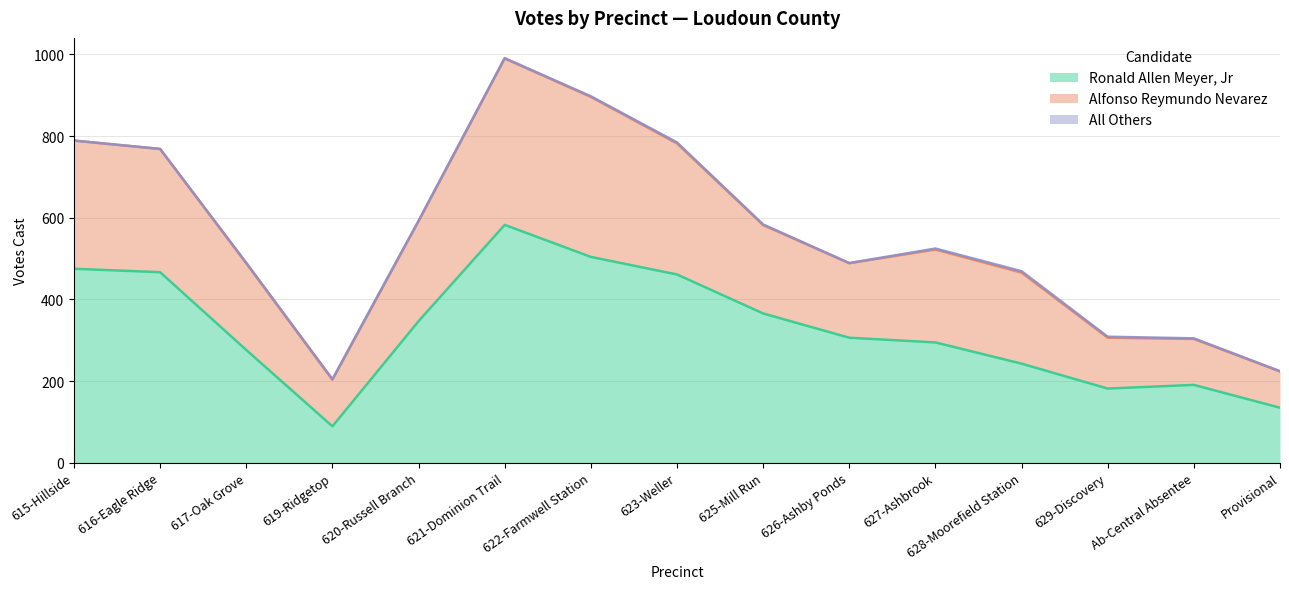

What is the label of the 12th point from the left?

628-Moorefield Station